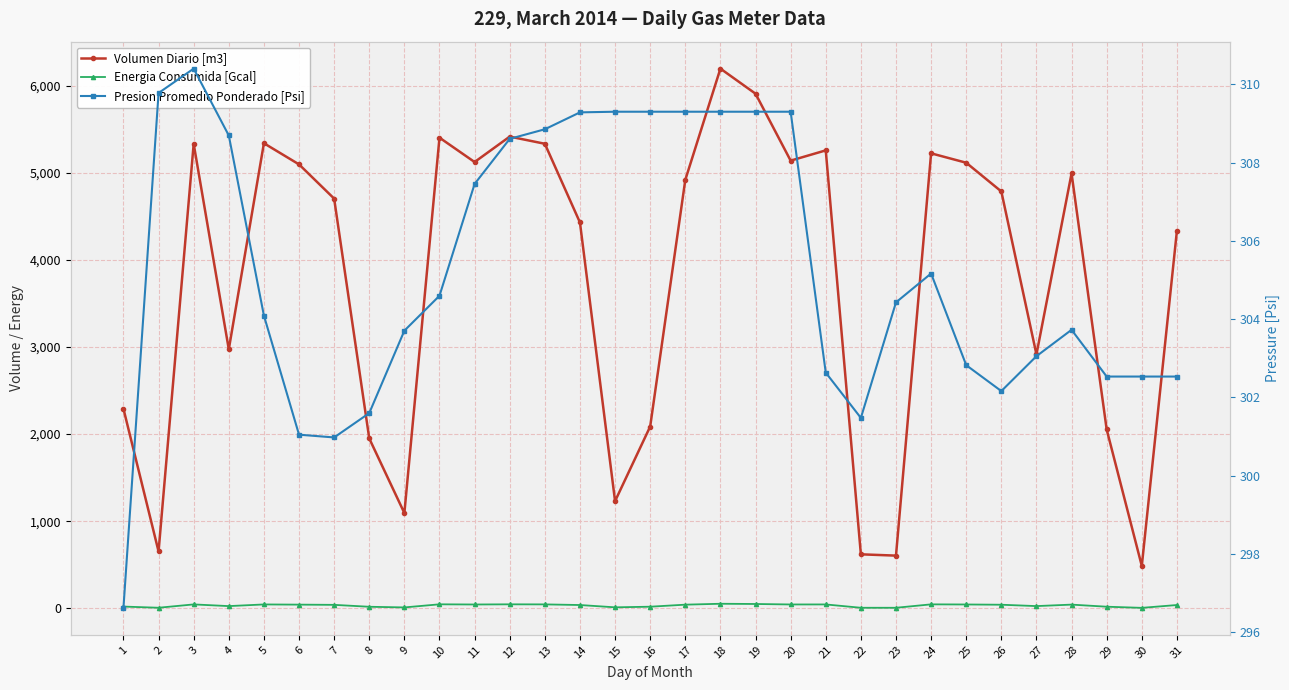

Where is the first local maximum for Volumen Diario [m3]?

3